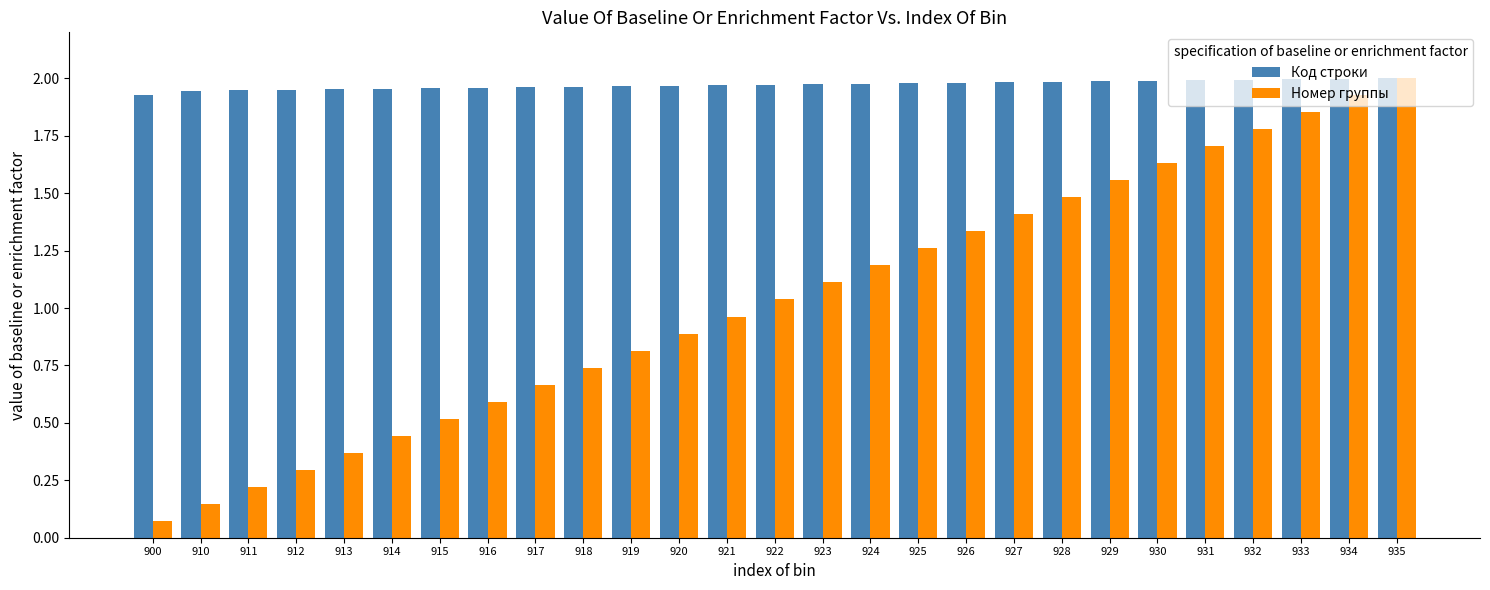

Is it true that Номер группы equals 1.7 at 931?

True